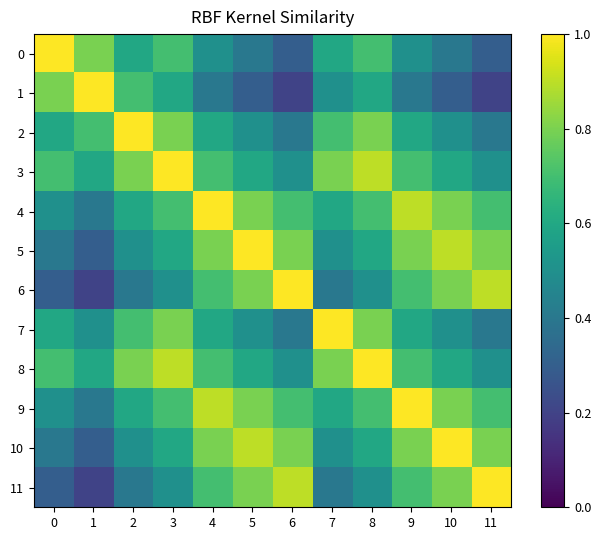

Reading right to left, what are all the values shown in this chart?

0: 11=0.3	10=0.4	9=0.5	8=0.7	7=0.6	6=0.3	5=0.4	4=0.5	3=0.7	2=0.6	1=0.8	0=1.0
1: 11=0.2	10=0.3	9=0.4	8=0.6	7=0.5	6=0.2	5=0.3	4=0.4	3=0.6	2=0.7	1=1.0	0=0.8
2: 11=0.4	10=0.5	9=0.6	8=0.8	7=0.7	6=0.4	5=0.5	4=0.6	3=0.8	2=1.0	1=0.7	0=0.6
3: 11=0.5	10=0.6	9=0.7	8=0.9	7=0.8	6=0.5	5=0.6	4=0.7	3=1.0	2=0.8	1=0.6	0=0.7
4: 11=0.7	10=0.8	9=0.9	8=0.7	7=0.6	6=0.7	5=0.8	4=1.0	3=0.7	2=0.6	1=0.4	0=0.5
5: 11=0.8	10=0.9	9=0.8	8=0.6	7=0.5	6=0.8	5=1.0	4=0.8	3=0.6	2=0.5	1=0.3	0=0.4
6: 11=0.9	10=0.8	9=0.7	8=0.5	7=0.4	6=1.0	5=0.8	4=0.7	3=0.5	2=0.4	1=0.2	0=0.3
7: 11=0.4	10=0.5	9=0.6	8=0.8	7=1.0	6=0.4	5=0.5	4=0.6	3=0.8	2=0.7	1=0.5	0=0.6
8: 11=0.5	10=0.6	9=0.7	8=1.0	7=0.8	6=0.5	5=0.6	4=0.7	3=0.9	2=0.8	1=0.6	0=0.7
9: 11=0.7	10=0.8	9=1.0	8=0.7	7=0.6	6=0.7	5=0.8	4=0.9	3=0.7	2=0.6	1=0.4	0=0.5
10: 11=0.8	10=1.0	9=0.8	8=0.6	7=0.5	6=0.8	5=0.9	4=0.8	3=0.6	2=0.5	1=0.3	0=0.4
11: 11=1.0	10=0.8	9=0.7	8=0.5	7=0.4	6=0.9	5=0.8	4=0.7	3=0.5	2=0.4	1=0.2	0=0.3